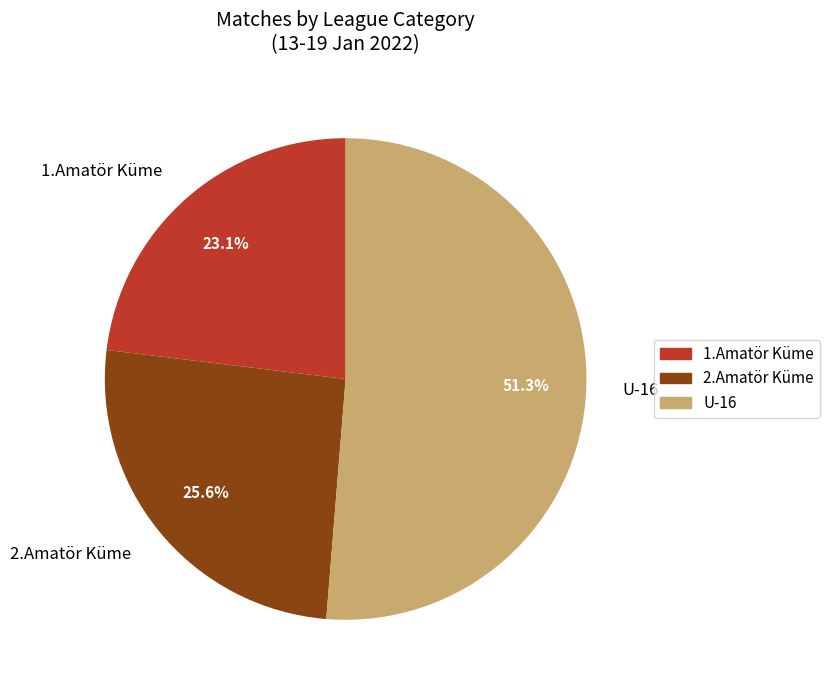

Which slice represents more than half of the pie?

U-16